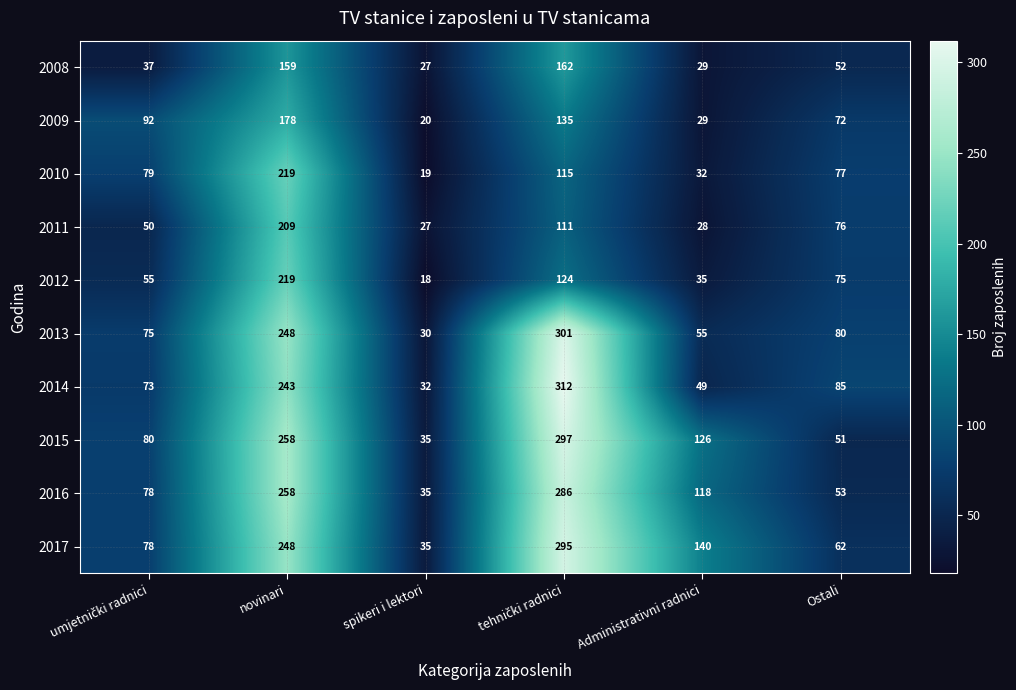

What is the minimum value shown in the chart?

18